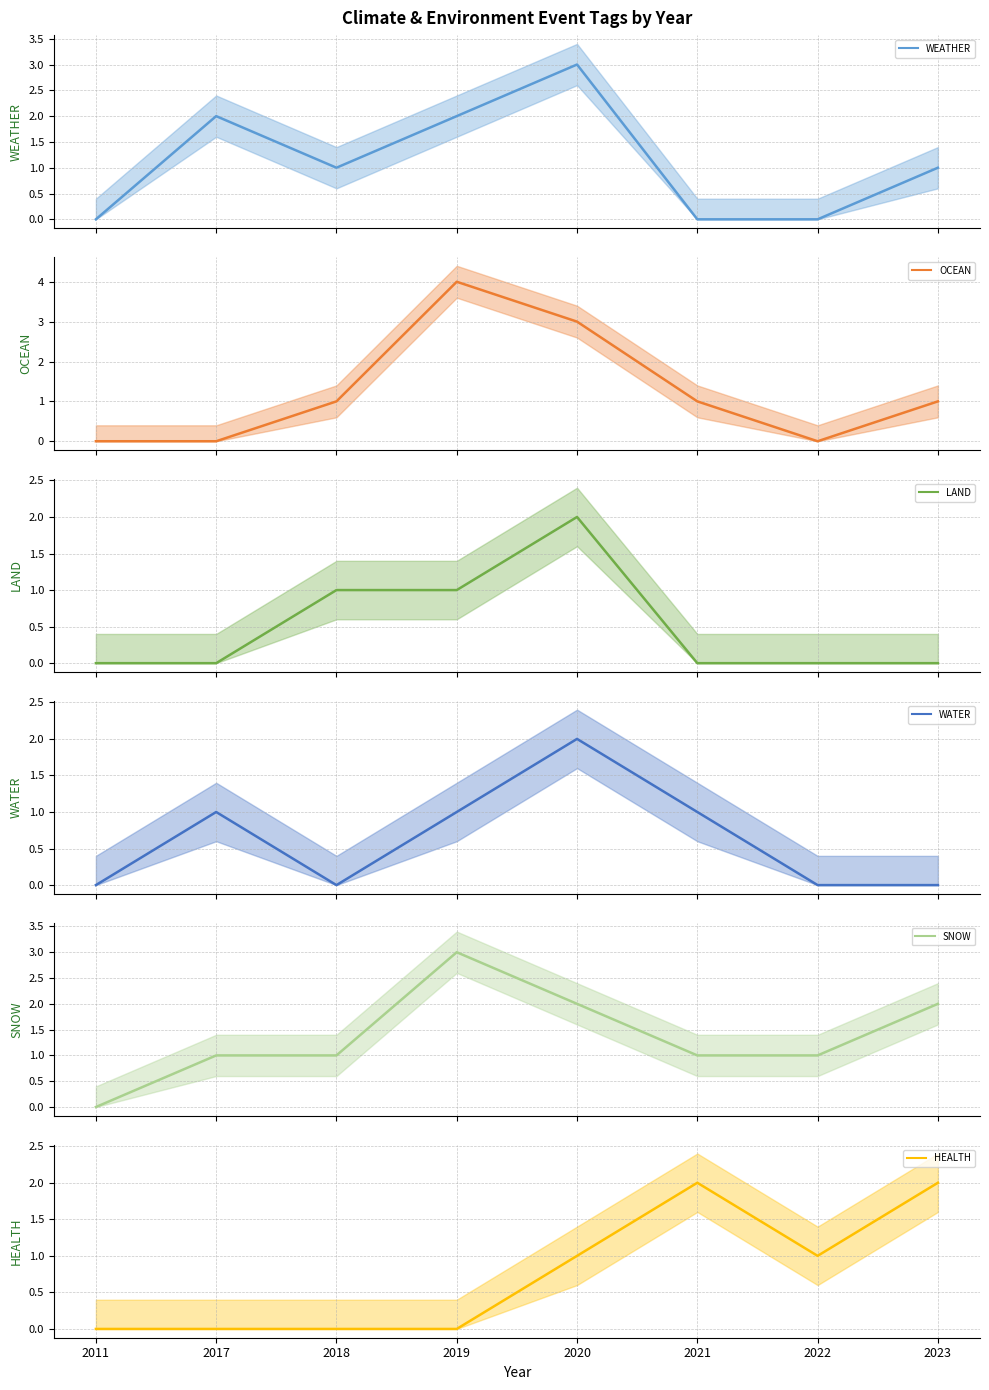

The OCEAN series shows 0 at 2022. True or false?

True